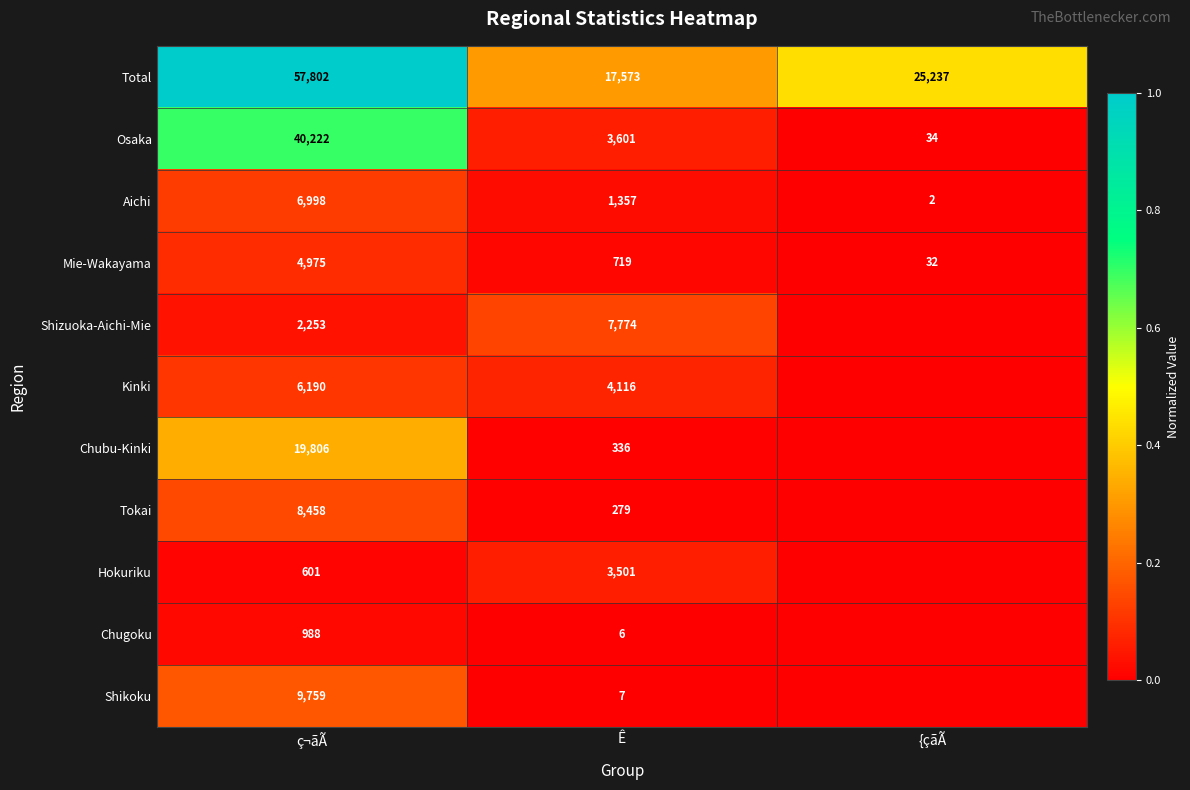

Count the number of data series in this chart.

11